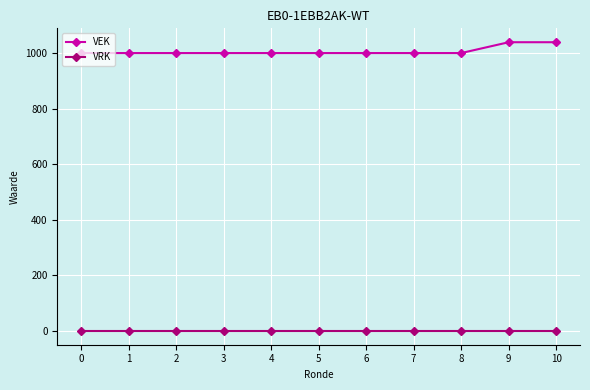

True or false: VEK has a value of 1000 at 4.

True